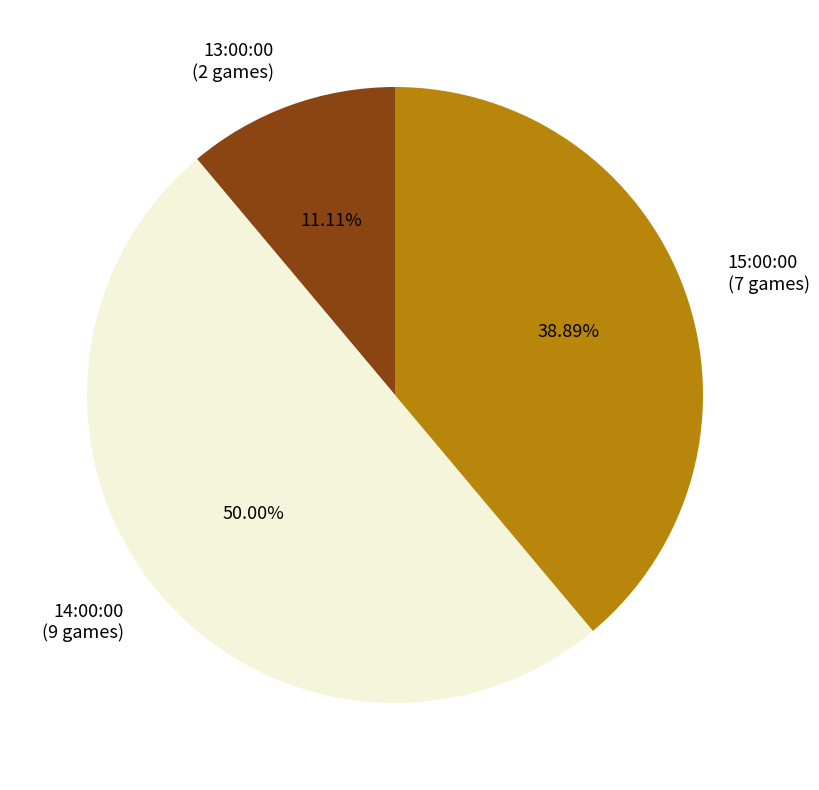

To the nearest percent, what portion does 13:00:00 represent?

11%